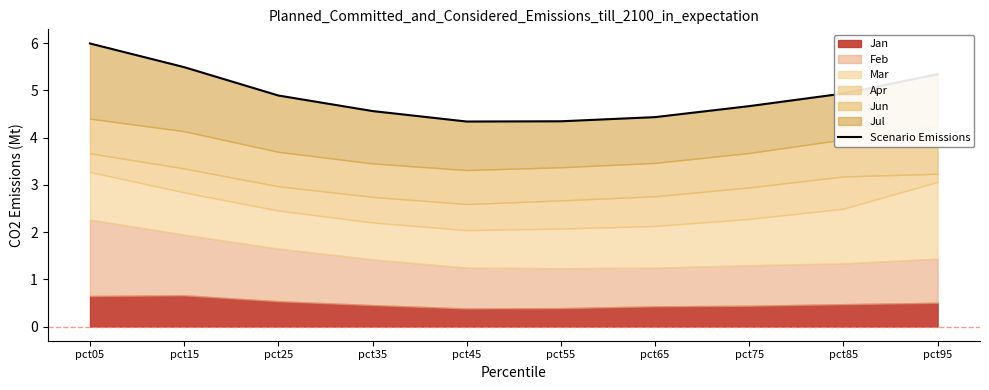

Does the chart have visible grid lines?

No